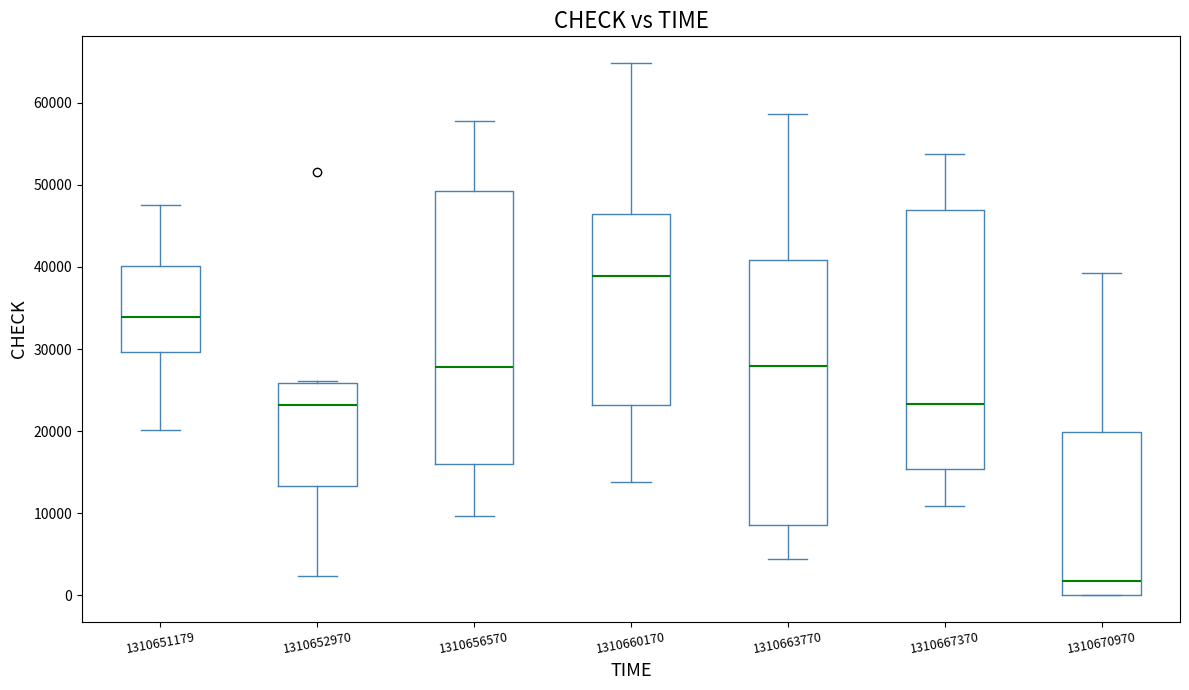

Which box has the highest median line?

1310660170